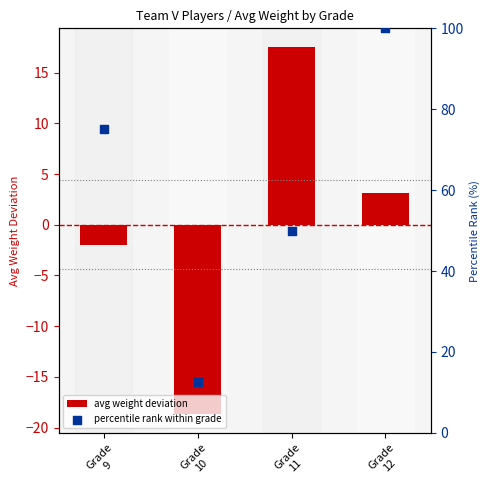

Is the value of percentile rank within grade at Grade
12 greater than the value of avg weight deviation at Grade
10?

Yes